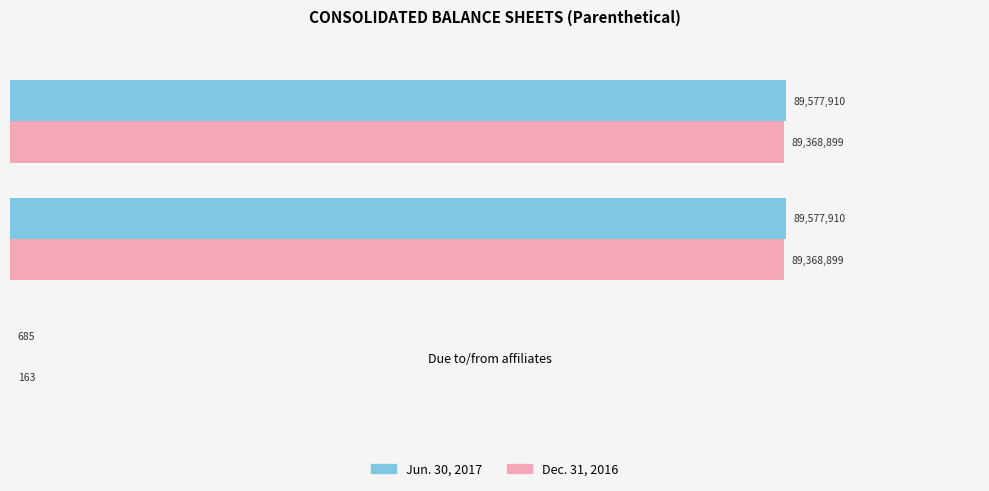

What are all the series names shown in the legend?

Jun. 30, 2017, Dec. 31, 2016